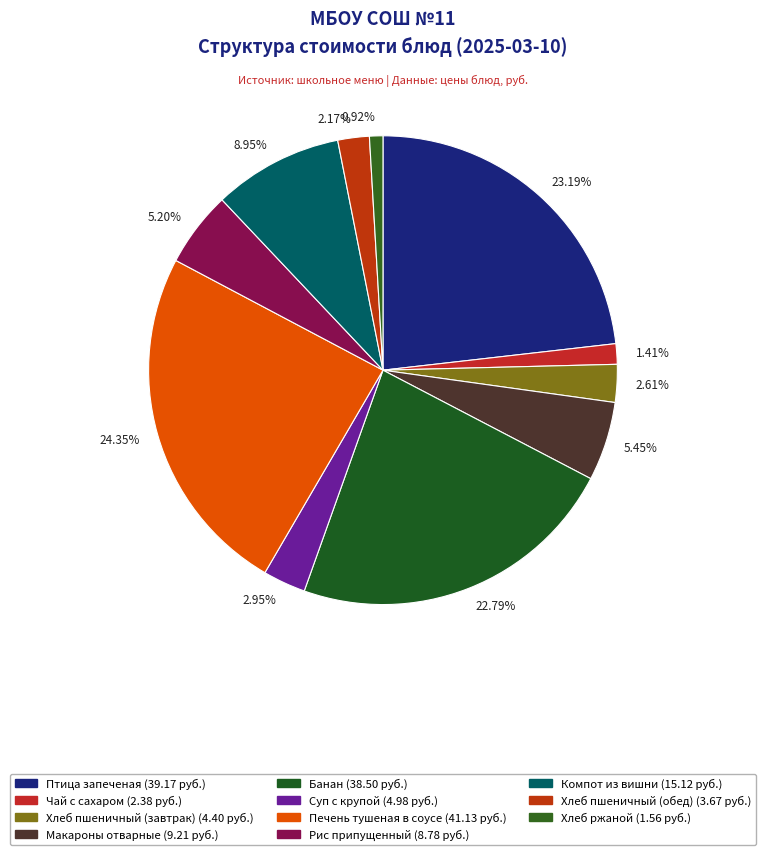

To the nearest percent, what is the difference between the Компот из вишни and Печень тушеная в соусе slice percentages?

15%